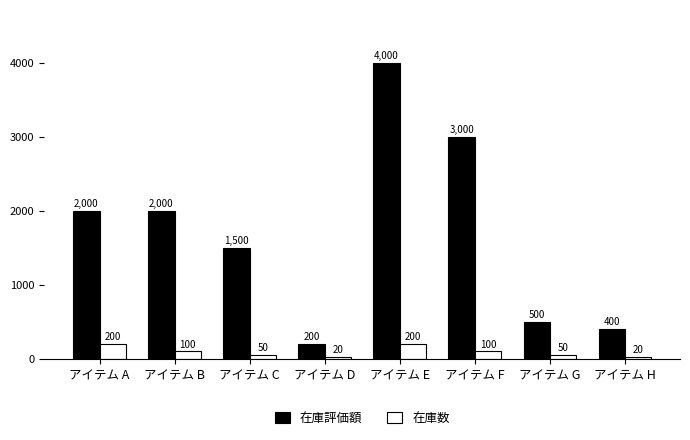

Between アイテム D and アイテム H, which series saw the biggest shift?

在庫評価額